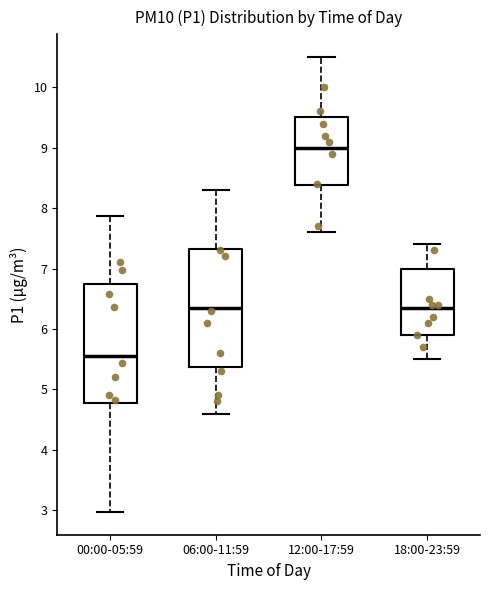

Reading left to right, read every box against the y-axis: the position of its median line, the range the box covers, and the ends of its whiskers. The values are not printed on the chart, so give them approximately, as read against the axis.

00:00-05:59: median 5.6, box 4.8 to 6.7, whiskers 3.0 to 7.9
06:00-11:59: median 6.4, box 5.4 to 7.3, whiskers 4.6 to 8.3
12:00-17:59: median 9.0, box 8.4 to 9.5, whiskers 7.6 to 10.5
18:00-23:59: median 6.4, box 5.9 to 7.0, whiskers 5.5 to 7.4